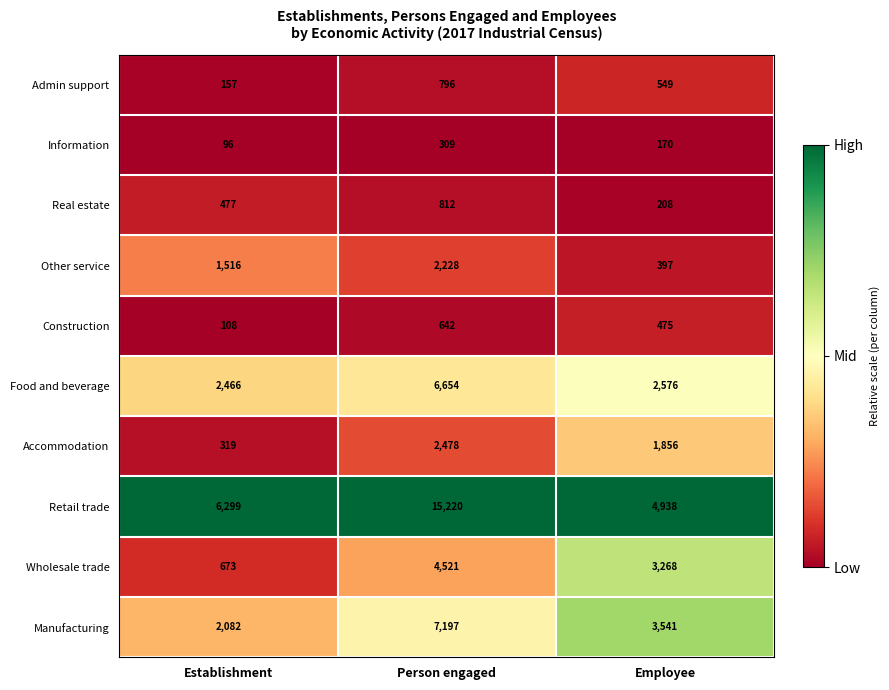

Reading right to left, what are all the values shown in this chart?

Admin support: Employee=549	Person engaged=796	Establishment=157
Information: Employee=170	Person engaged=309	Establishment=96
Real estate: Employee=208	Person engaged=812	Establishment=477
Other service: Employee=397	Person engaged=2228	Establishment=1516
Construction: Employee=475	Person engaged=642	Establishment=108
Food and beverage: Employee=2576	Person engaged=6654	Establishment=2466
Accommodation: Employee=1856	Person engaged=2478	Establishment=319
Retail trade: Employee=4938	Person engaged=15220	Establishment=6299
Wholesale trade: Employee=3268	Person engaged=4521	Establishment=673
Manufacturing: Employee=3541	Person engaged=7197	Establishment=2082